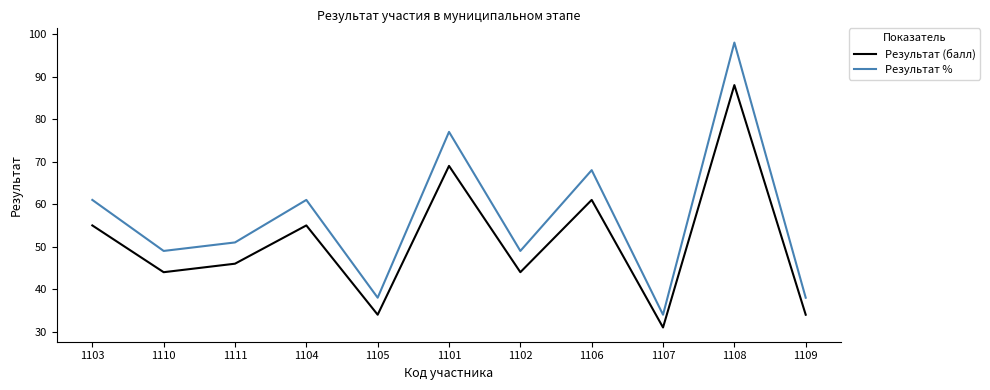

Where is Результат % nearest to the value 66?

1106